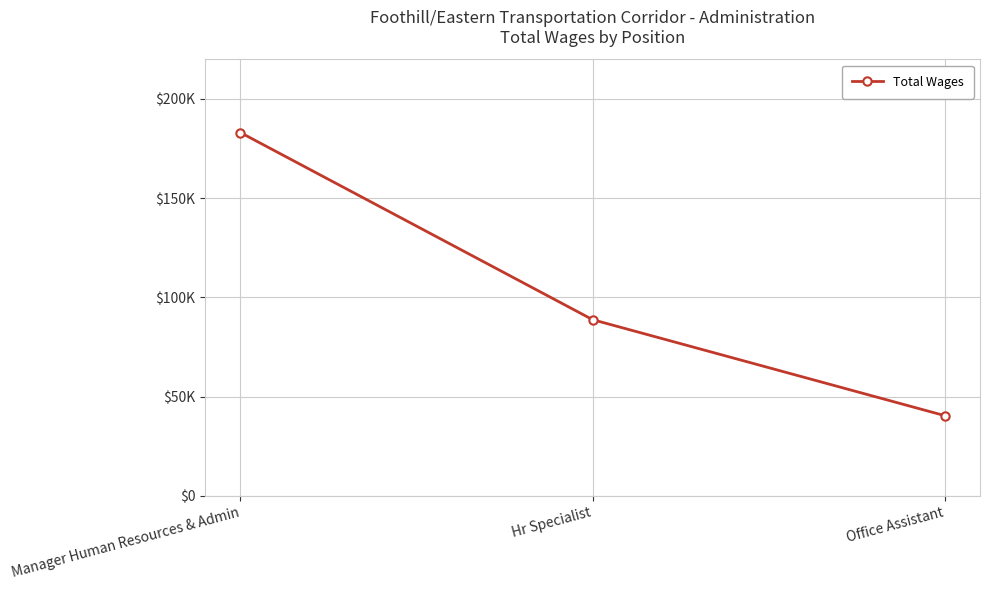

Does the chart have visible grid lines?

Yes